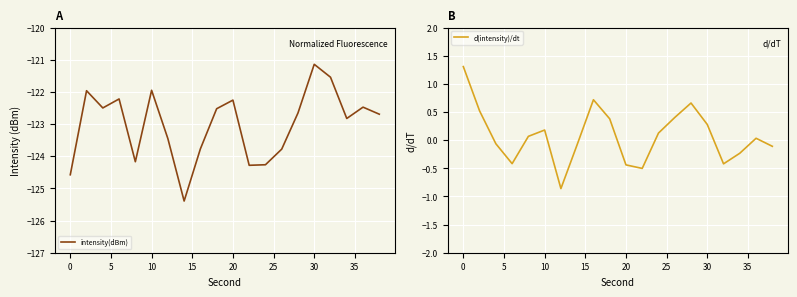

What is the lowest value of the intensity(dBm) series?

-125.4